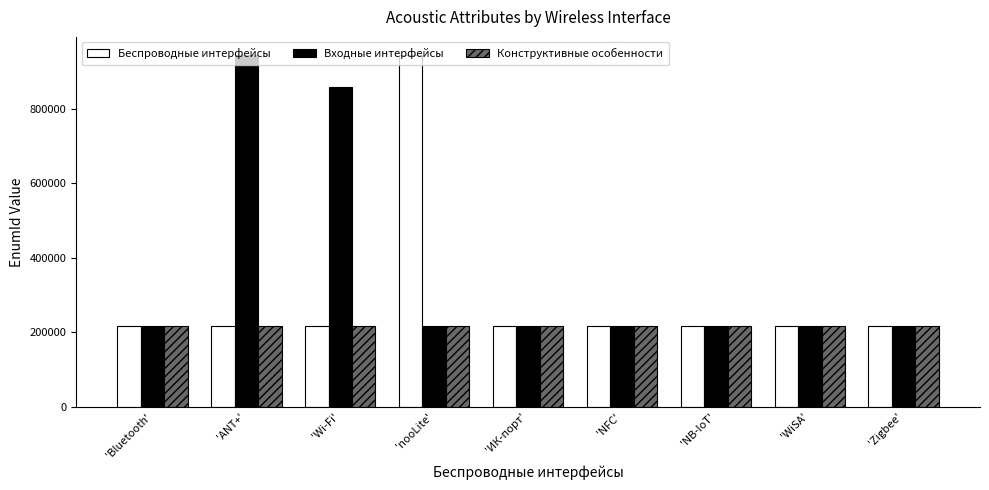

How many data points in Входные интерфейсы are less than 218111?

4